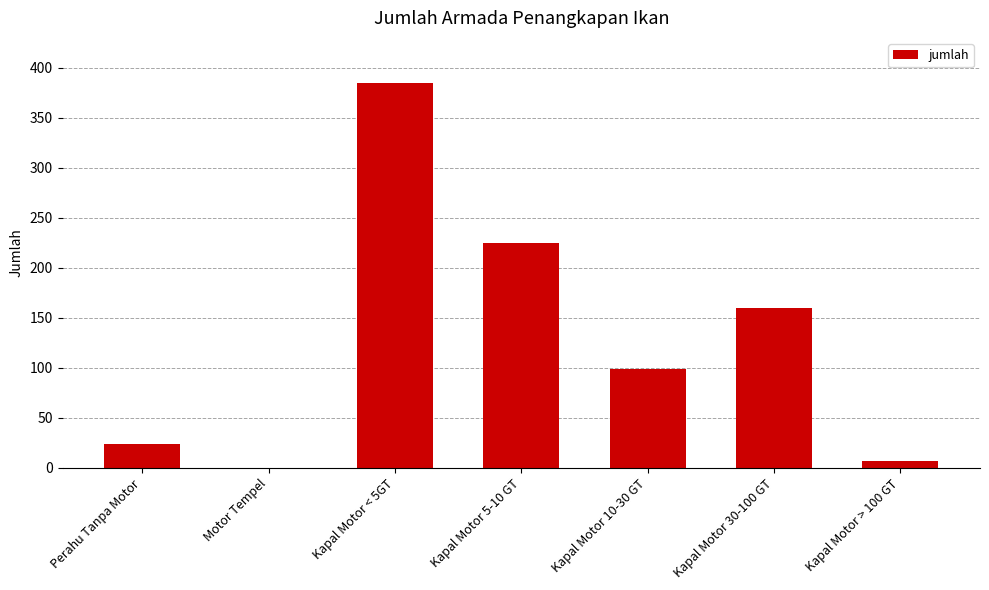

Which category has the highest value across all series?

Kapal Motor < 5GT